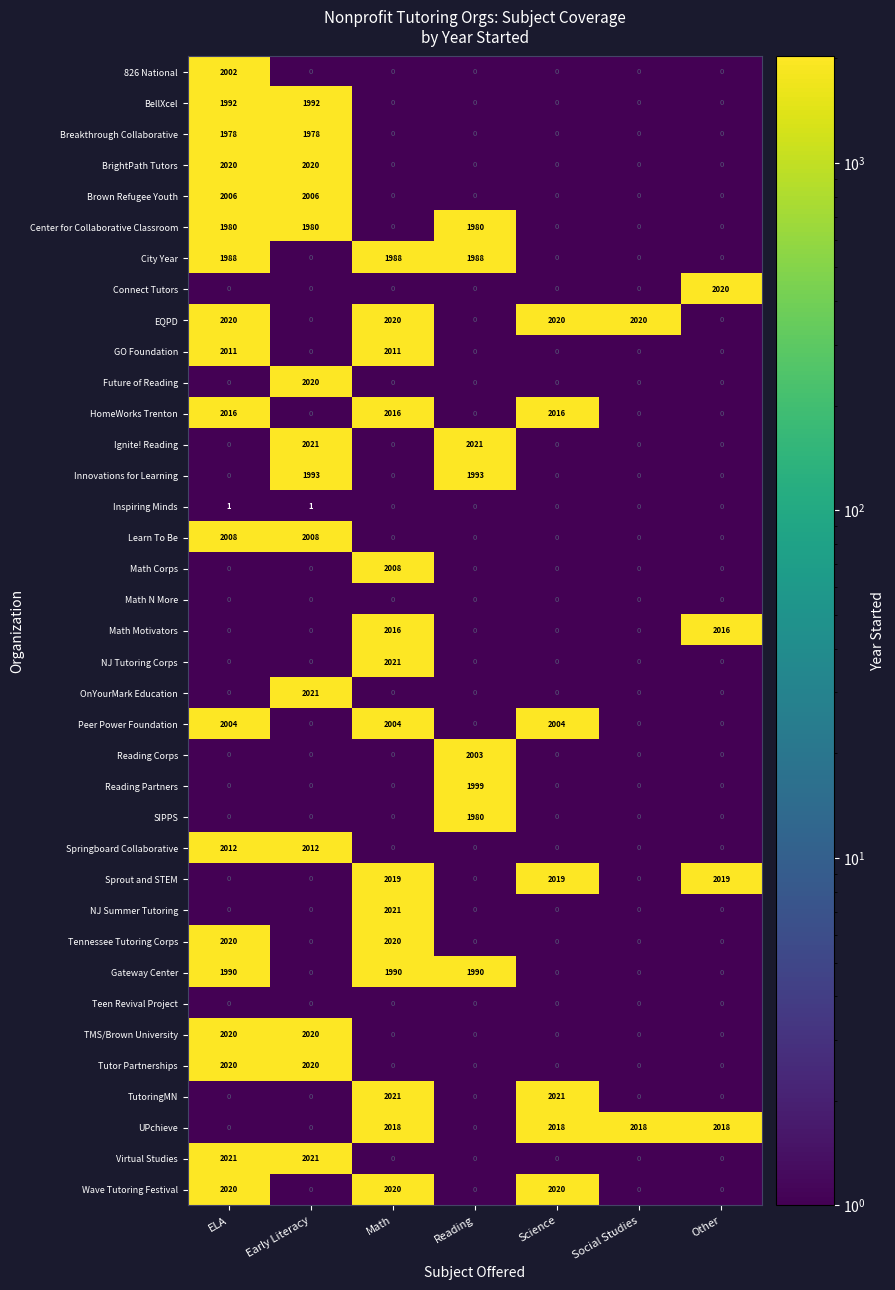

Is the value of NJ Summer Tutoring at Early Literacy greater than the value of City Year at Math?

No